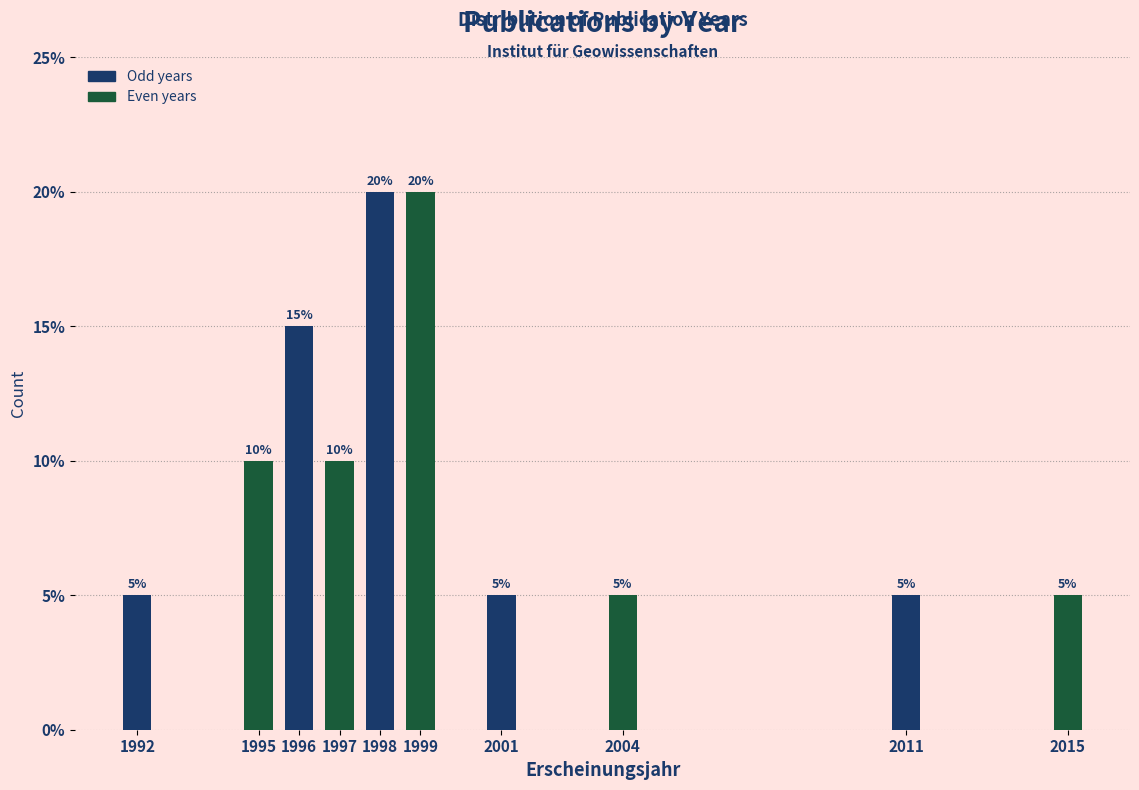

Reading left to right, list all the values displayed in this chart.

1992=5	1995=10	1996=15	1997=10	1998=20	1999=20	2001=5	2004=5	2011=5	2015=5